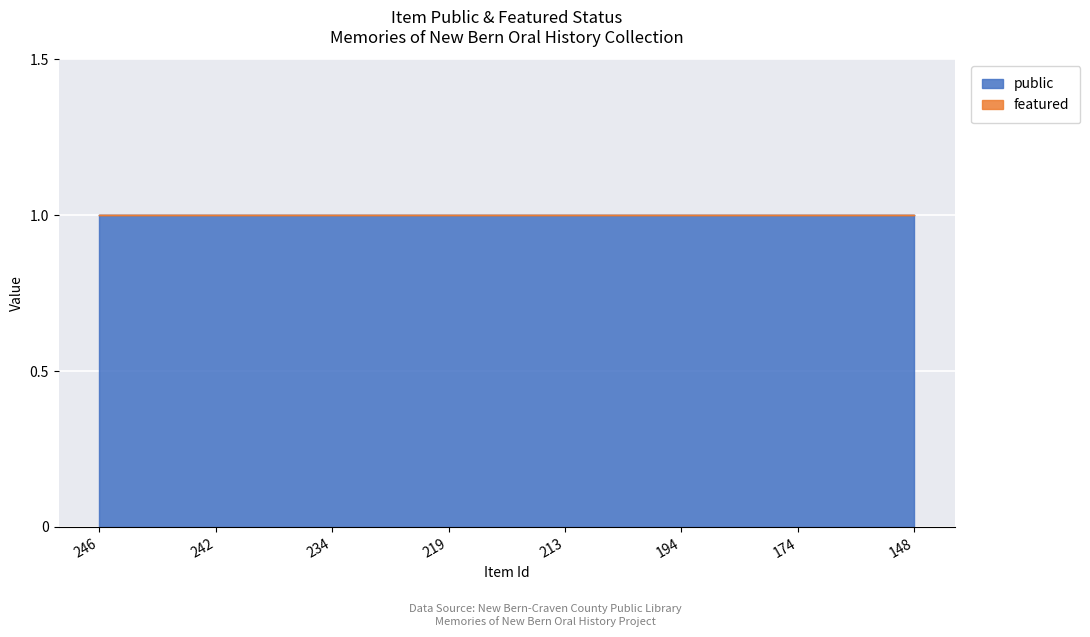

At which category does the chart reach its minimum across all series?

246